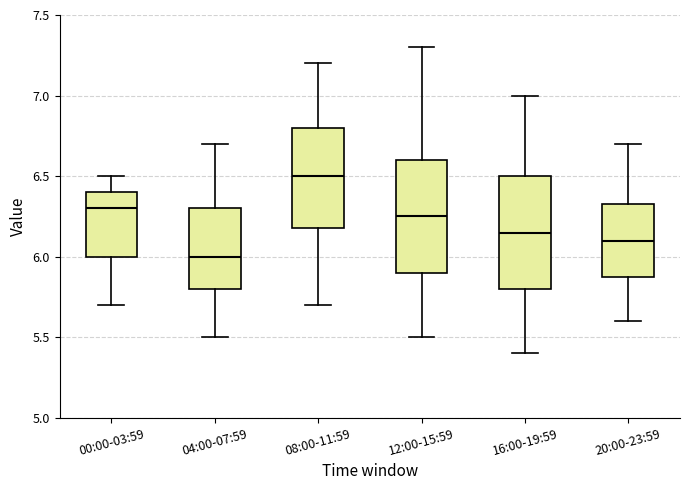

Where is the lower edge of the box for 16:00-19:59 on the y-axis? The values are not printed on the chart, so give them approximately, as read against the axis.

5.80